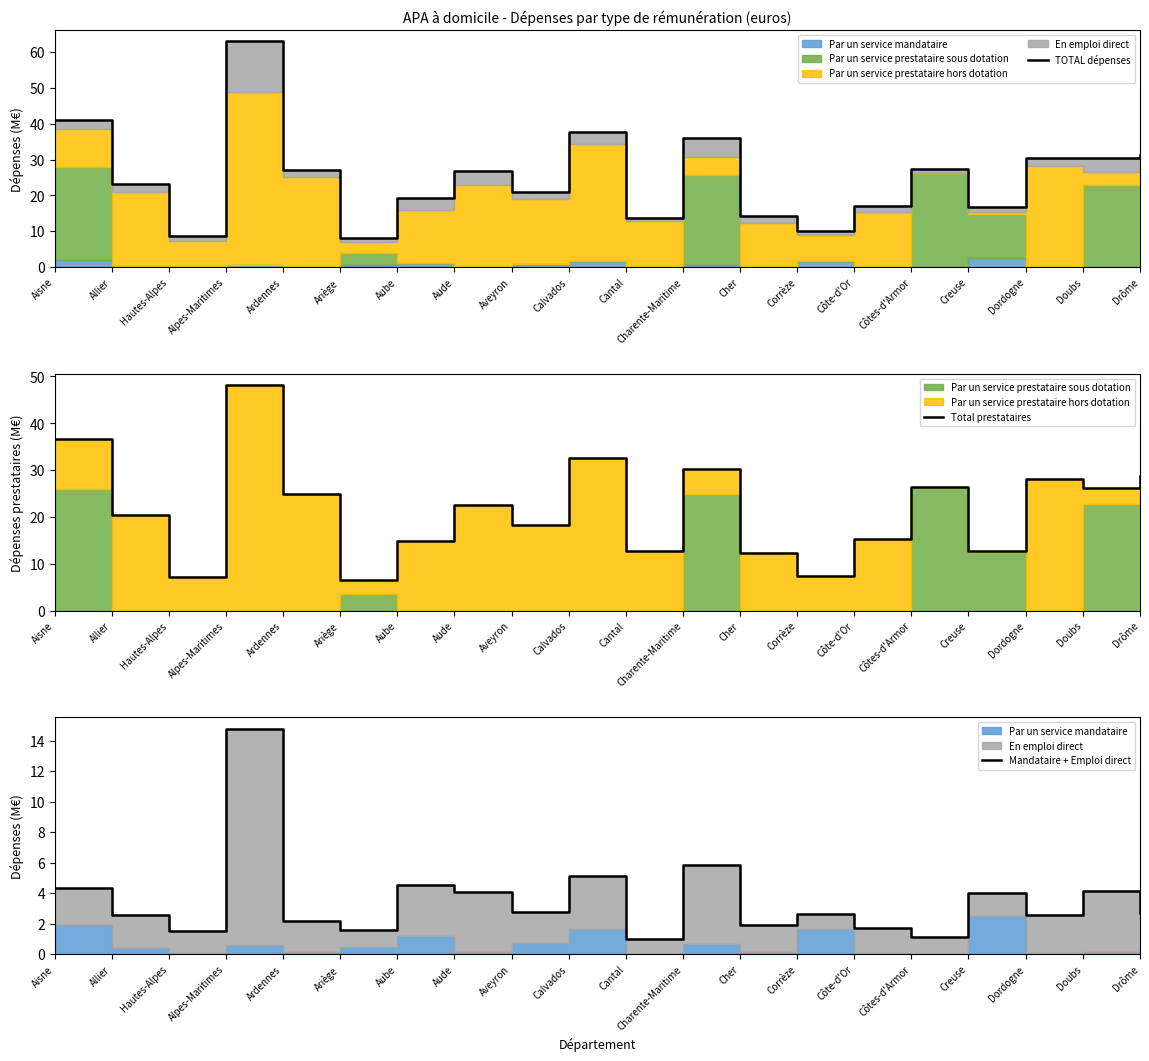

Rank the series by their maximum value, from highest to lowest.

TOTAL dépenses, Total prestataires, Mandataire + Emploi direct